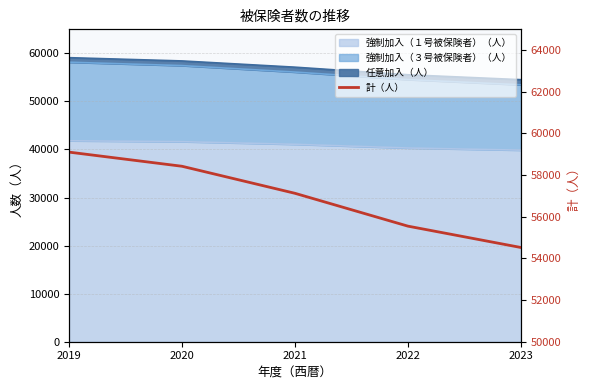

At which label does the data first exceed 57127?

2019